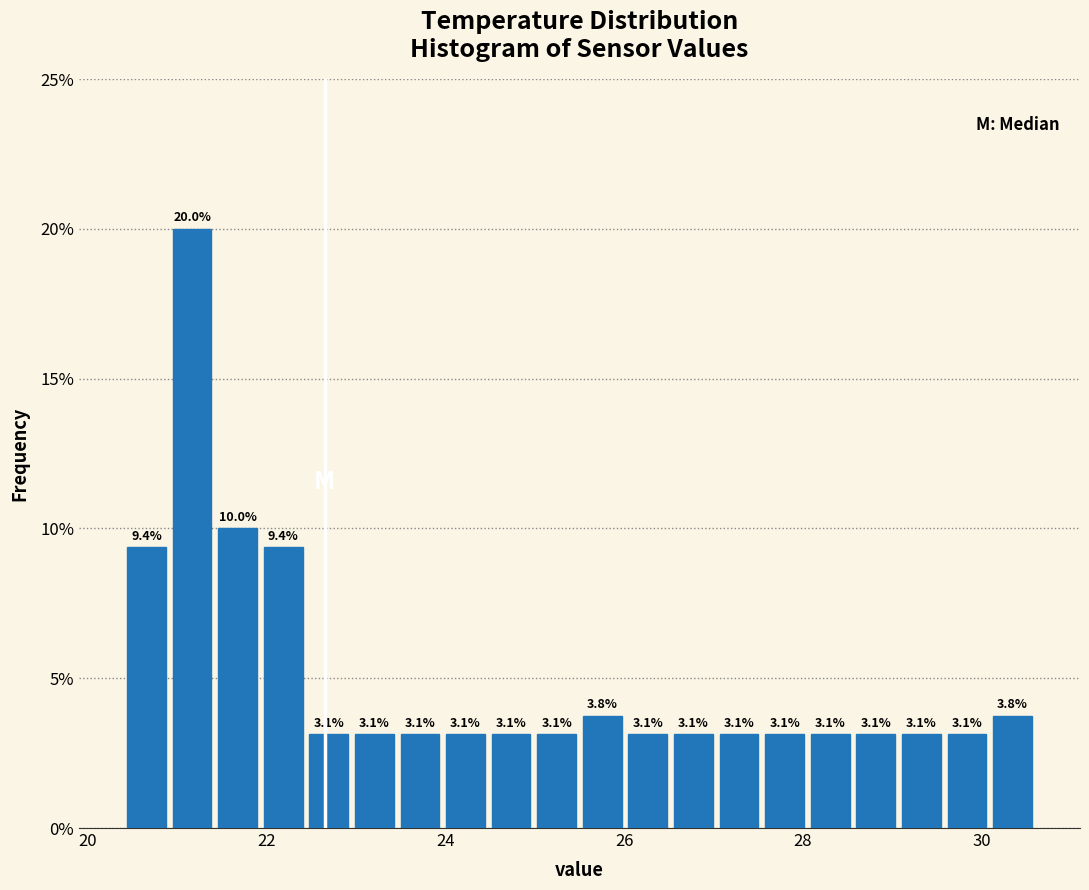

Around what value on the x-axis is the tallest bar? Give the approximate position of its centre, as read against the axis.

21.2